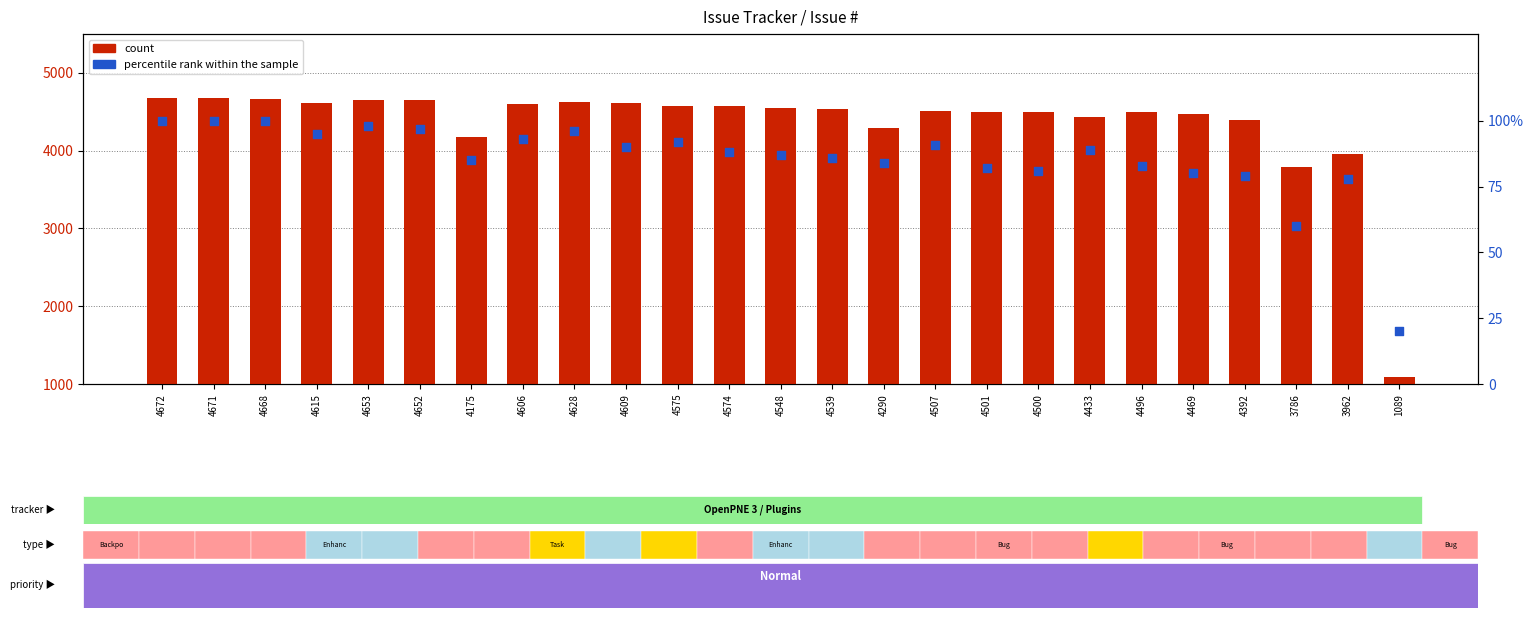

Which series reaches the maximum Y coordinate?

count